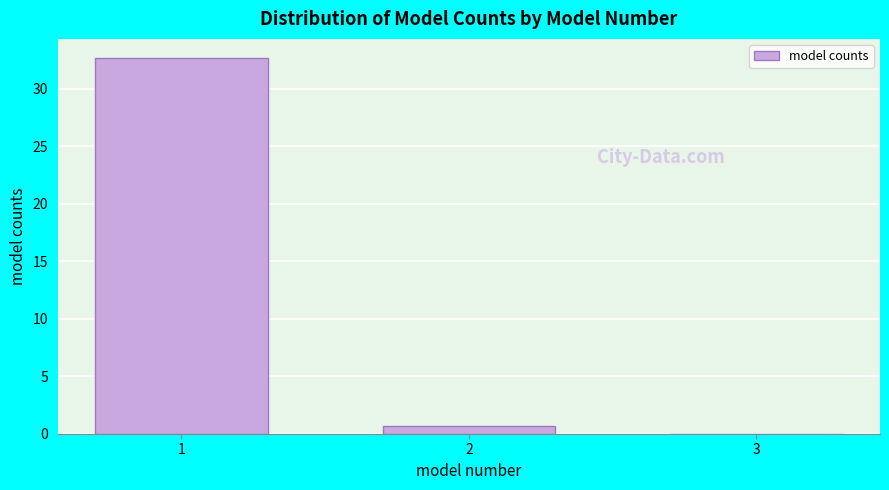

What is the sum of all values?

33.3